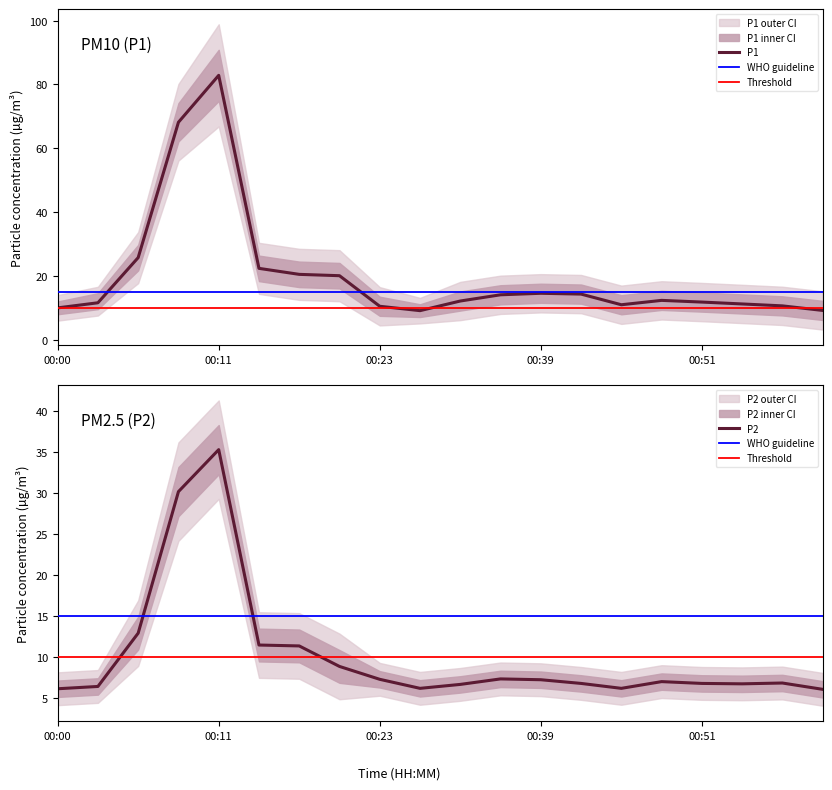

List the series in order of their overall mean, lowest first.

P2, P1